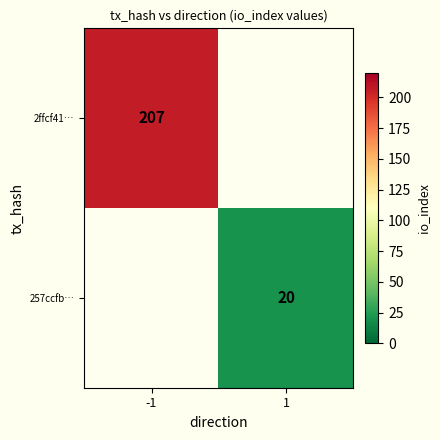

True or false: 257ccfb… has a value of 20 at 1.

True